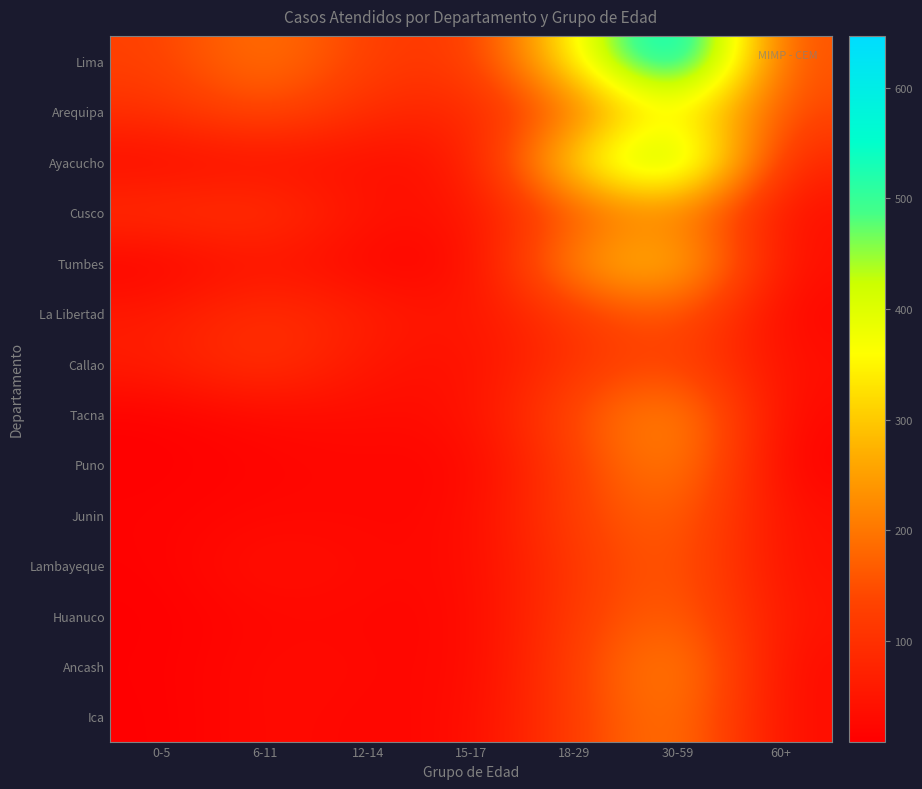

How many data points does each series have?

7